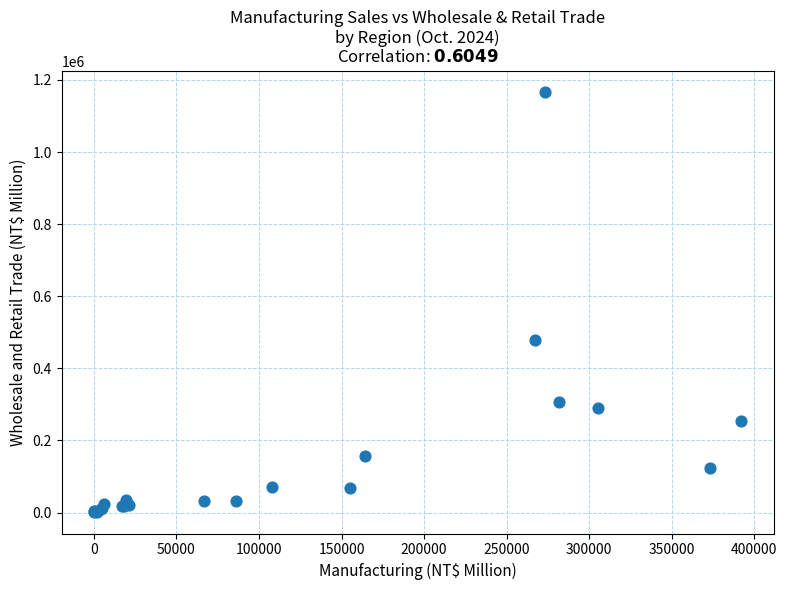

What Y value in the scatter plot is closest to 583720?

479807